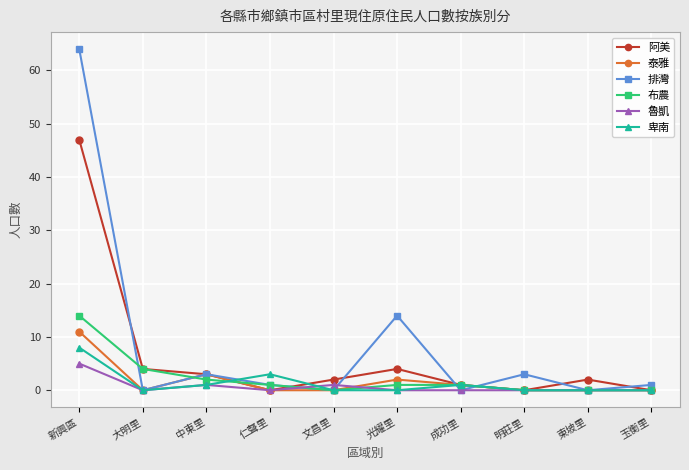

Reading right to left, extract all data points from this chart.

阿美: 玉衡里=0	東坡里=2	明莊里=0	成功里=1	光耀里=4	文昌里=2	仁聲里=0	中東里=3	大明里=4	新興區=47
泰雅: 玉衡里=0	東坡里=0	明莊里=0	成功里=1	光耀里=2	文昌里=0	仁聲里=0	中東里=3	大明里=0	新興區=11
排灣: 玉衡里=1	東坡里=0	明莊里=3	成功里=0	光耀里=14	文昌里=0	仁聲里=1	中東里=3	大明里=0	新興區=64
布農: 玉衡里=0	東坡里=0	明莊里=0	成功里=1	光耀里=1	文昌里=0	仁聲里=1	中東里=2	大明里=4	新興區=14
魯凱: 玉衡里=0	東坡里=0	明莊里=0	成功里=0	光耀里=0	文昌里=1	仁聲里=0	中東里=1	大明里=0	新興區=5
卑南: 玉衡里=0	東坡里=0	明莊里=0	成功里=1	光耀里=0	文昌里=0	仁聲里=3	中東里=1	大明里=0	新興區=8